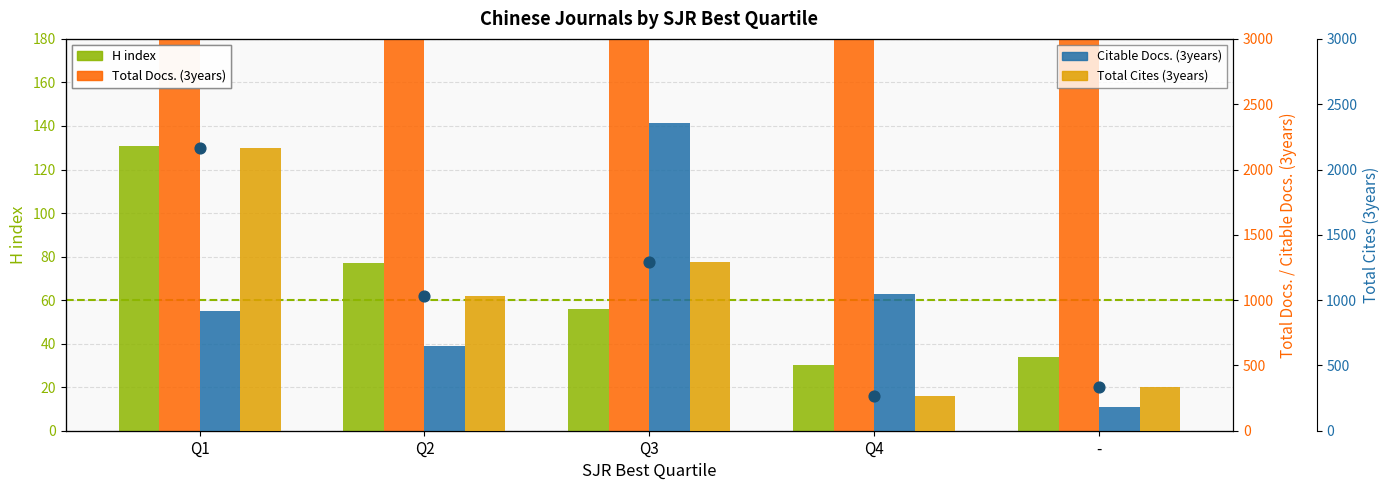

Which series reaches the maximum Y coordinate?

Total Docs. (3years)